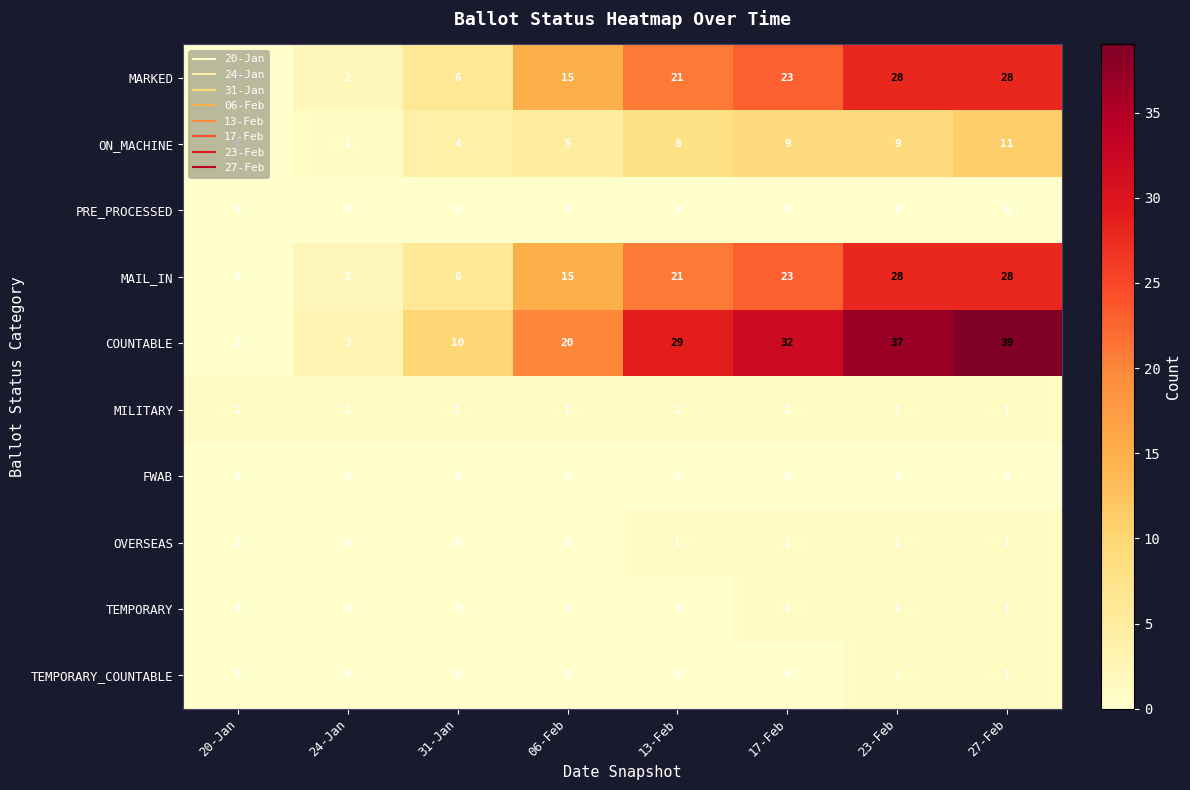

Which label corresponds to the largest value in the chart?

27-Feb